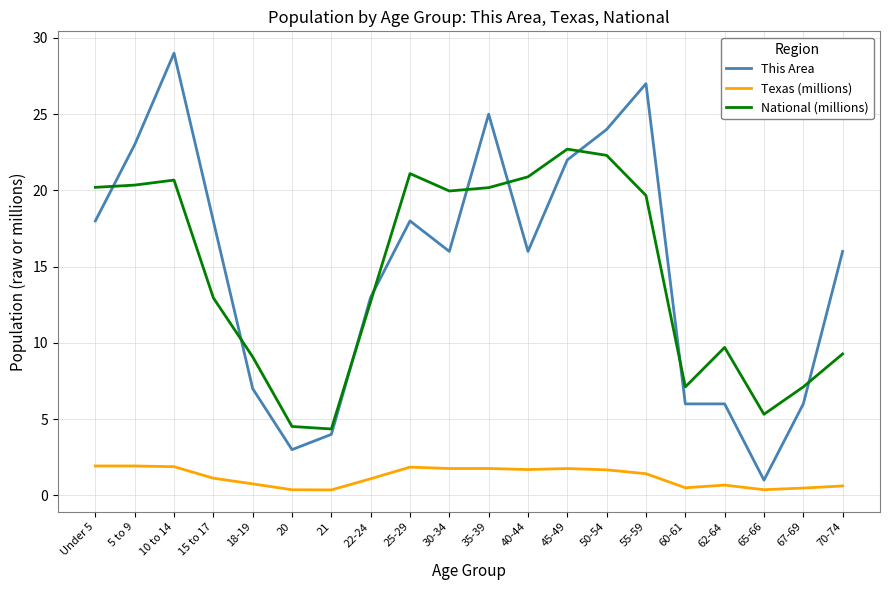

What is the difference between the maximum and minimum values in the National (millions) series?

18.4